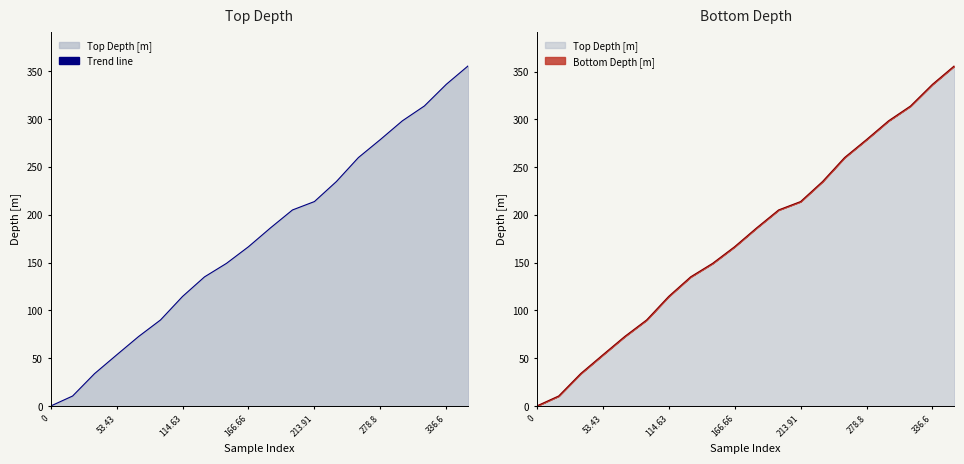

True or false: Bottom Depth [m] and Top Depth [m] cross at least once.

False